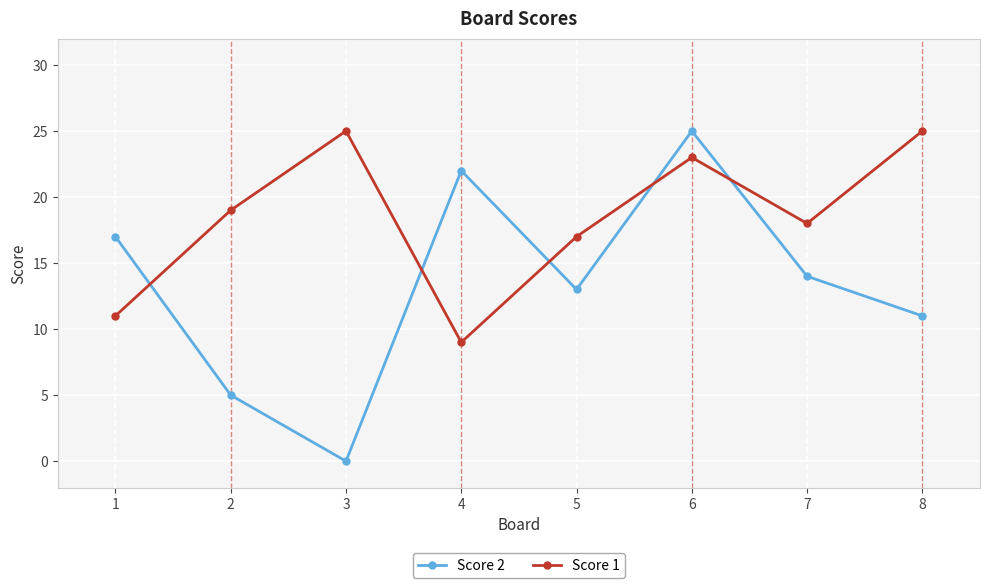

The value of Score 1 at 3 is 36. True or false?

False